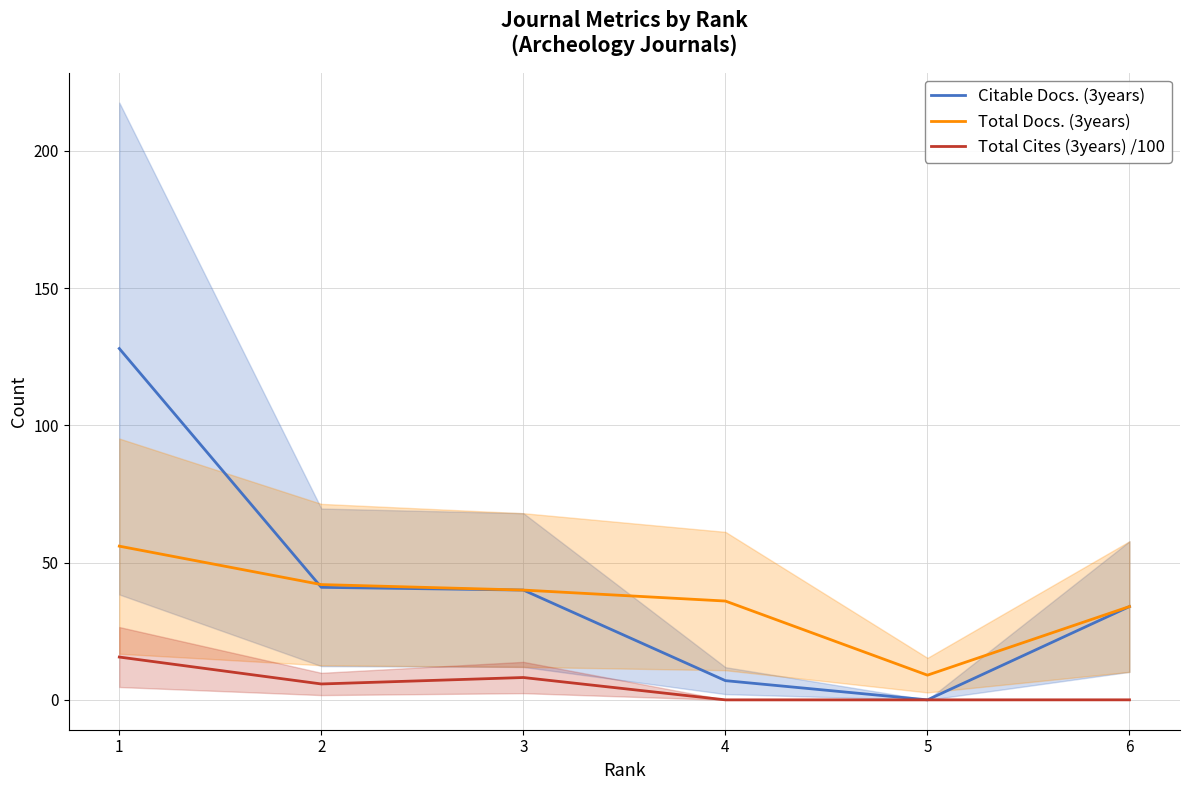

Where does the Citable Docs. (3years) series first go above 40?

1